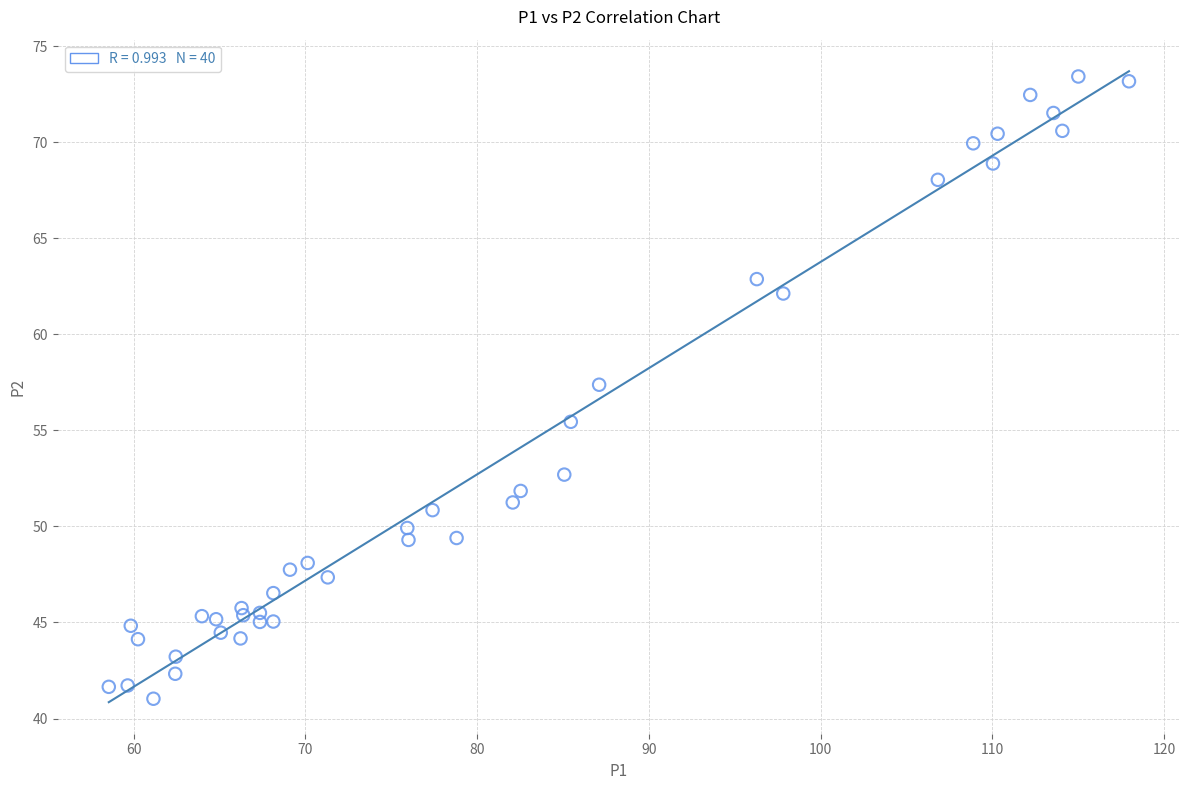

What is the range of Y values (max minus min)?

32.4